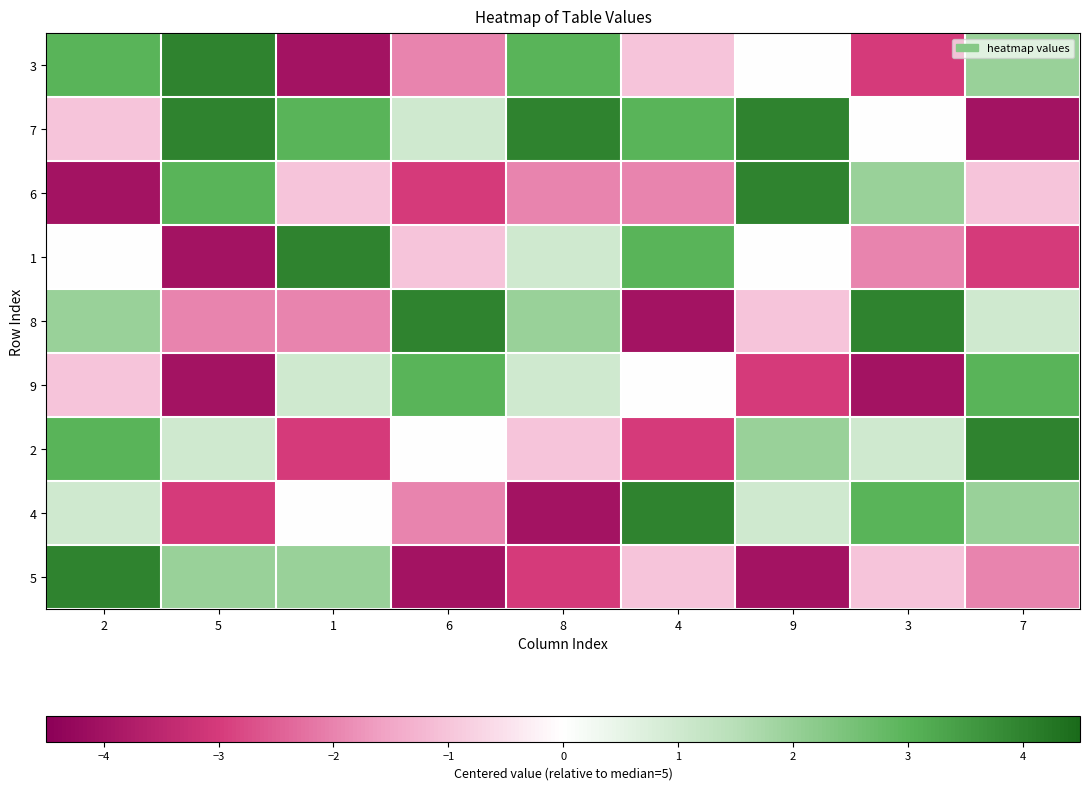

What is the spread (max minus min) of values at 3?

8